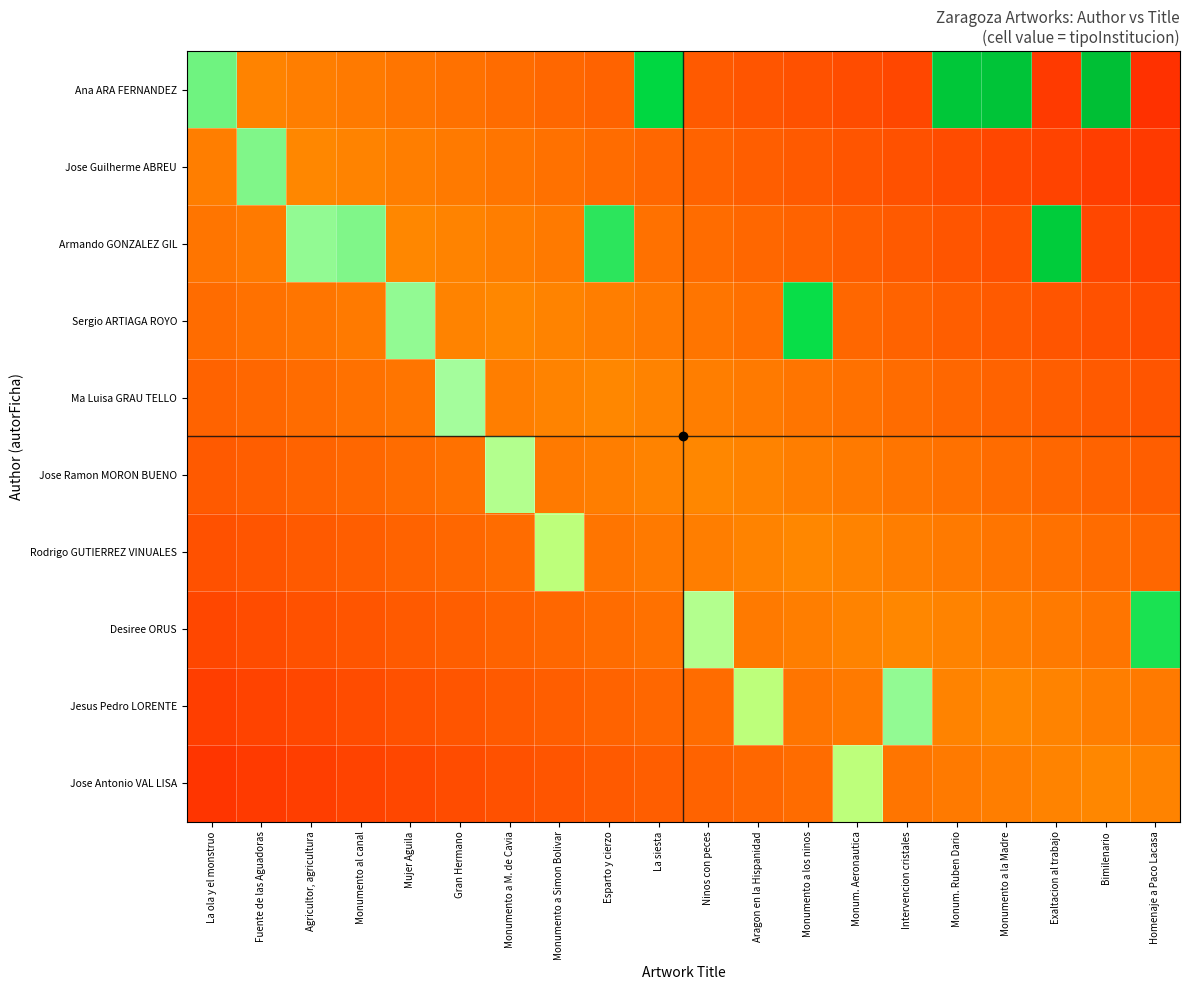

Rank the series at La siesta from highest to lowest value.

Ana ARA FERNANDEZ, Ma Luisa GRAU TELLO, Jose Ramon MORON BUENO, Rodrigo GUTIERREZ VINUALES, Sergio ARTIAGA ROYO, Armando GONZALEZ GIL, Desiree ORUS, Jose Guilherme ABREU, Jesus Pedro LORENTE, Jose Antonio VAL LISA